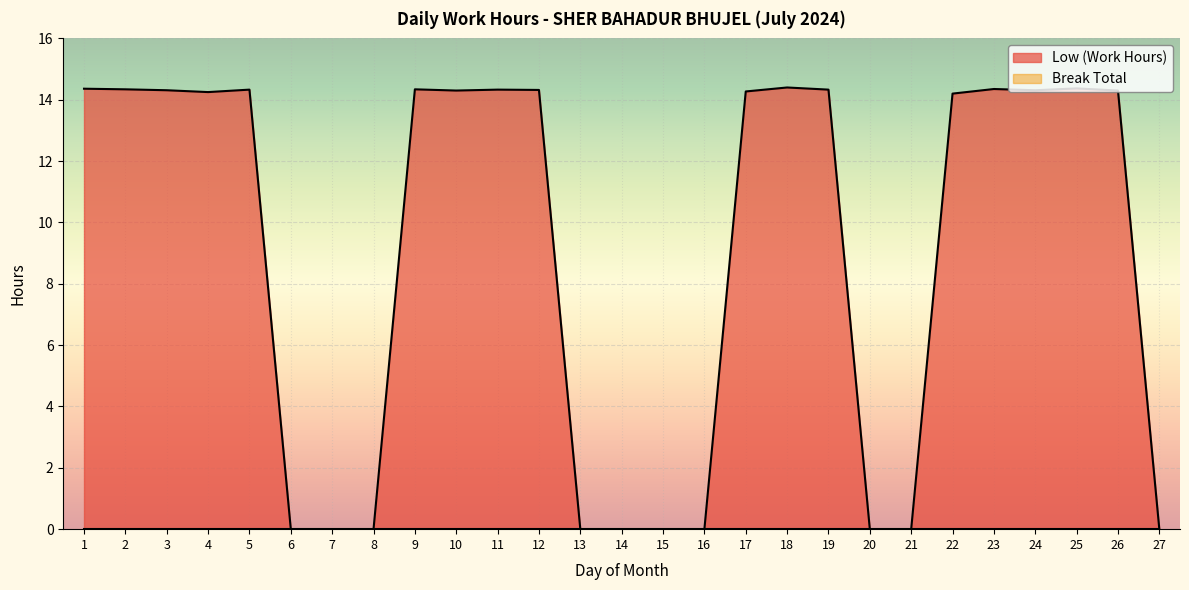

What is the difference between the maximum and minimum values?

14.4